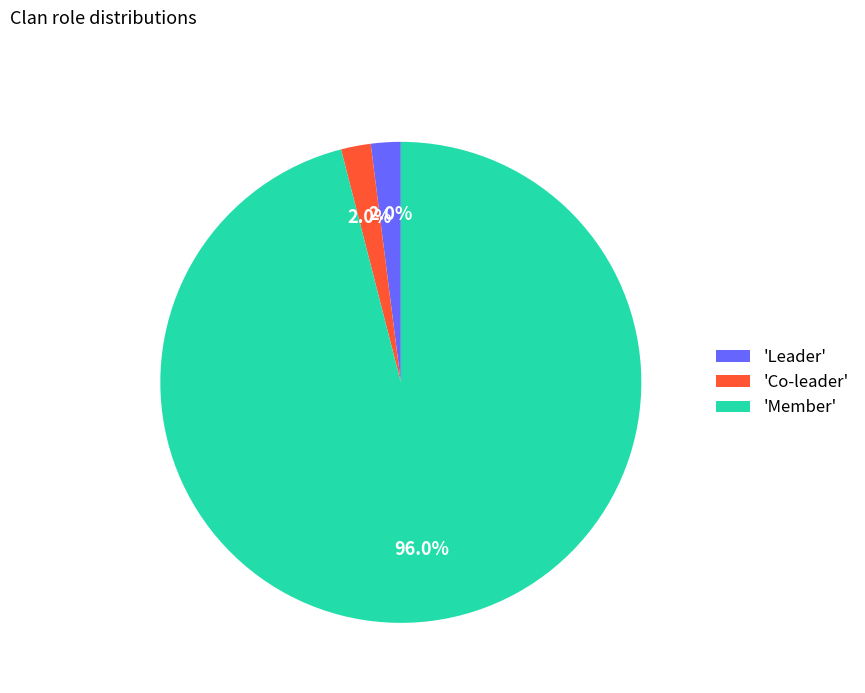

To the nearest percent, what is the average slice percentage?

33%